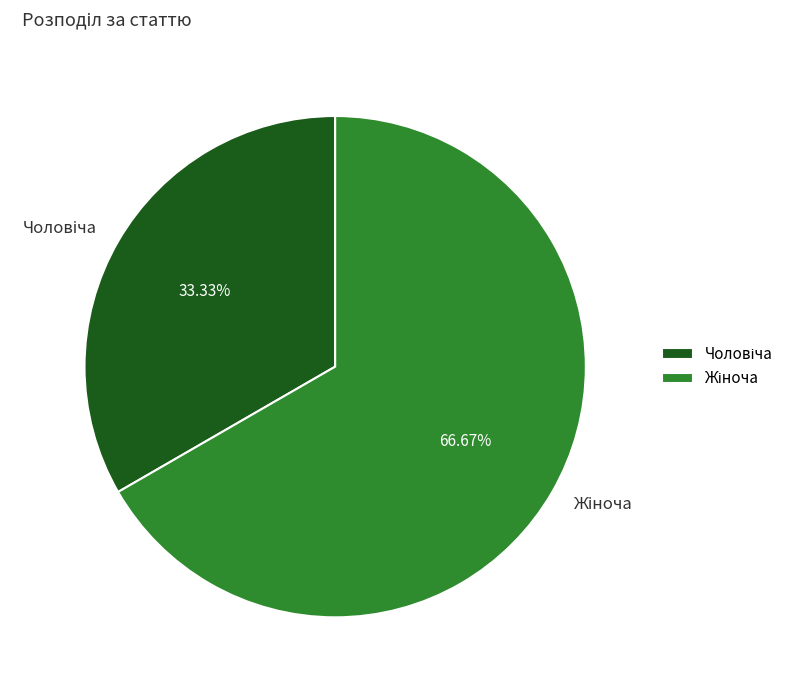

Is there a majority slice in this chart?

Yes